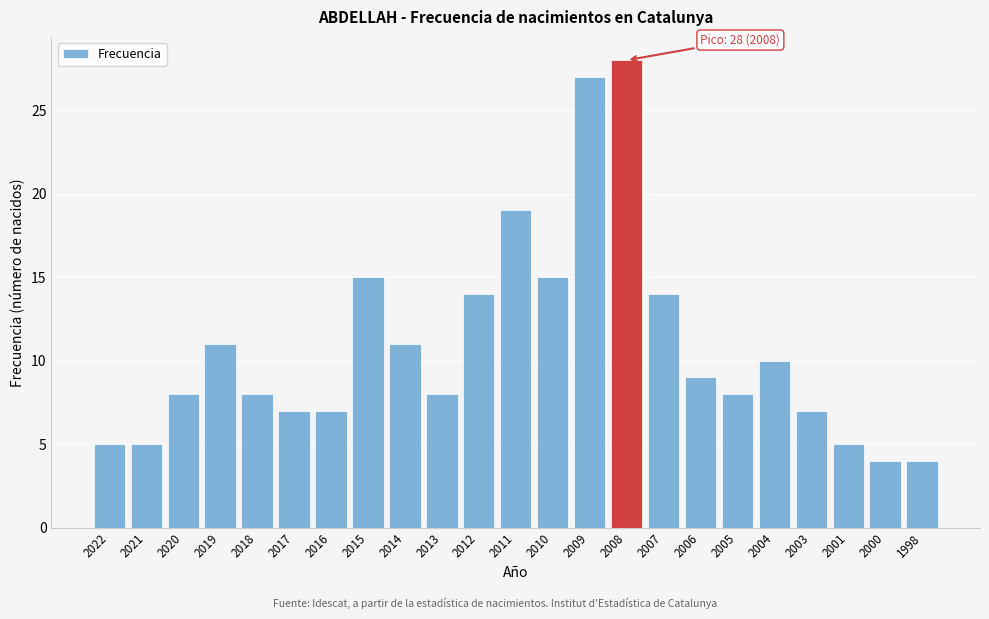

Reading left to right, transcribe all the data shown in this chart.

2022=5	2021=5	2020=8	2019=11	2018=8	2017=7	2016=7	2015=15	2014=11	2013=8	2012=14	2011=19	2010=15	2009=27	2008=28	2007=14	2006=9	2005=8	2004=10	2003=7	2001=5	2000=4	1998=4